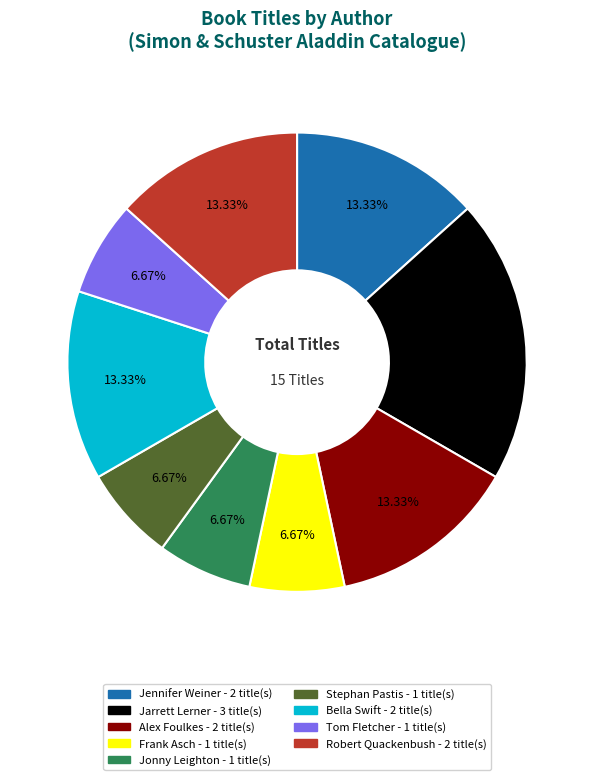

Does any single category account for the majority?

No